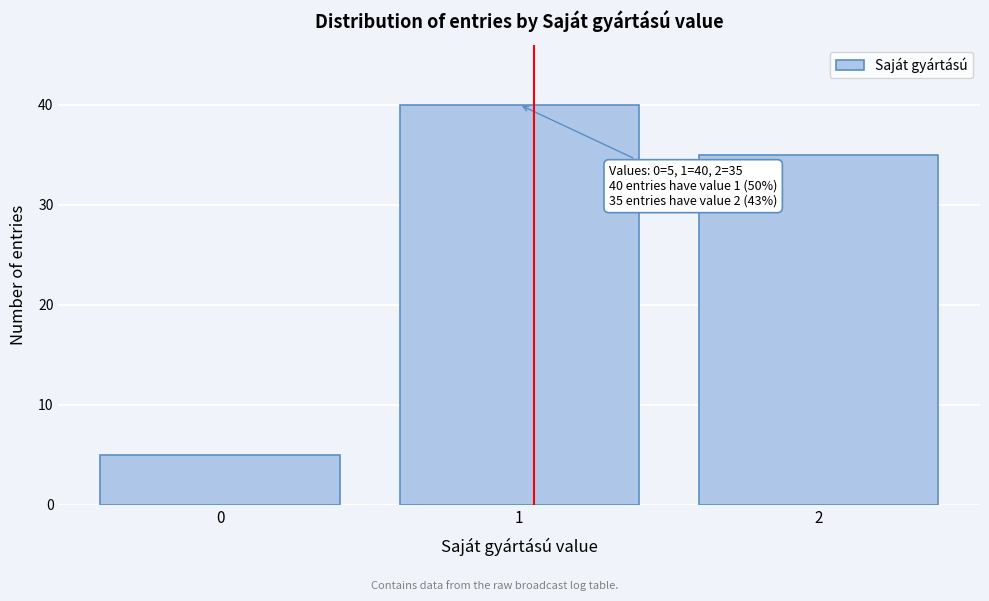

Reading left to right, what are all the values shown in this chart?

0=5	1=40	2=35